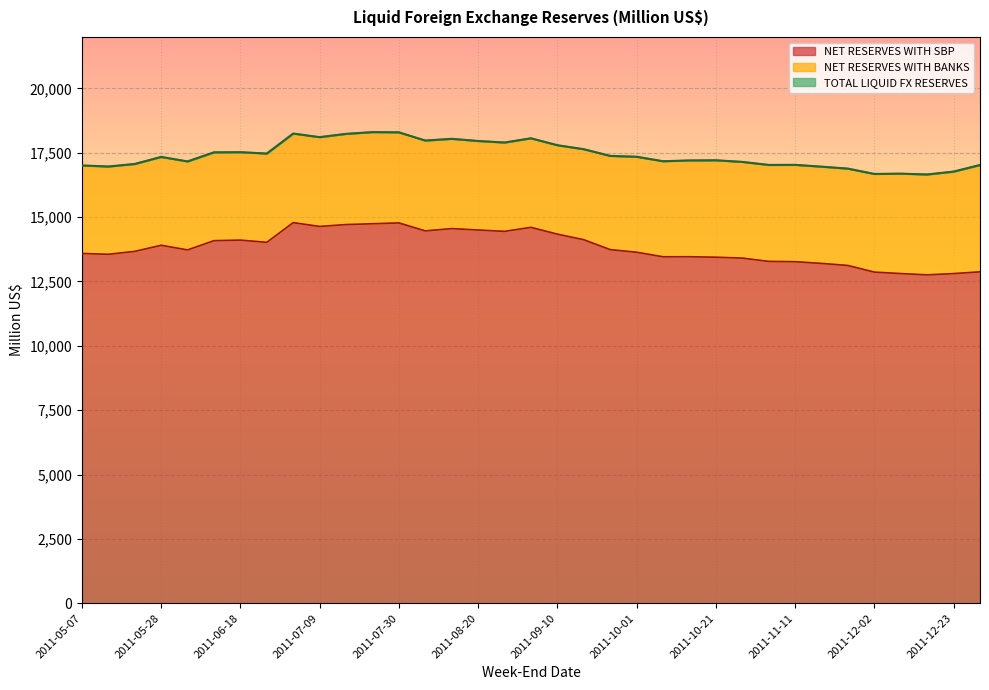

Where does the NET RESERVES WITH SBP series first go above 13726?

2011-05-28